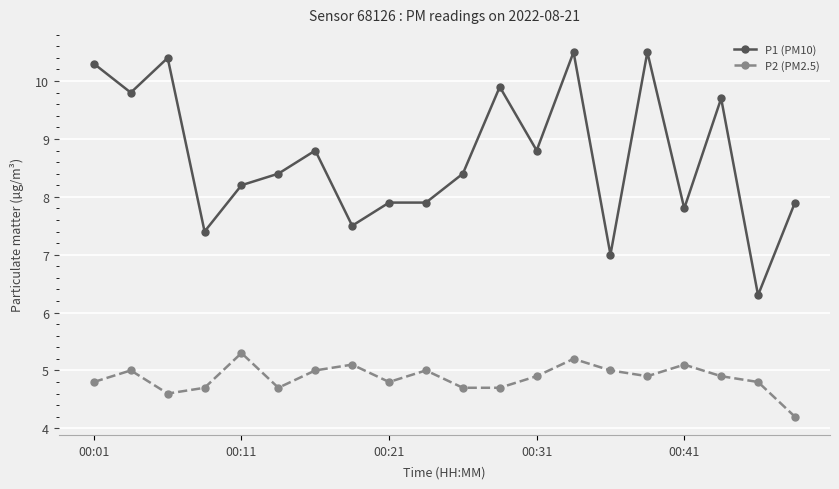

Which series has the largest total across all categories?

P1 (PM10)